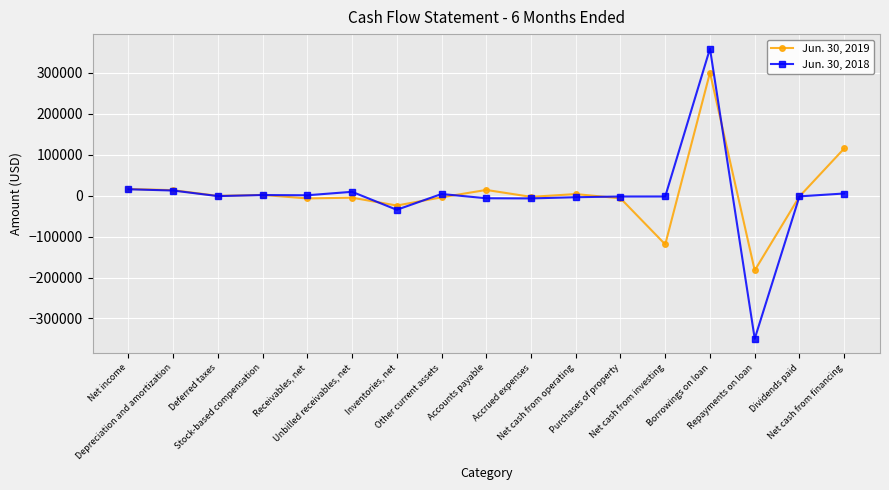

What are all the series names shown in the legend?

Jun. 30, 2019, Jun. 30, 2018